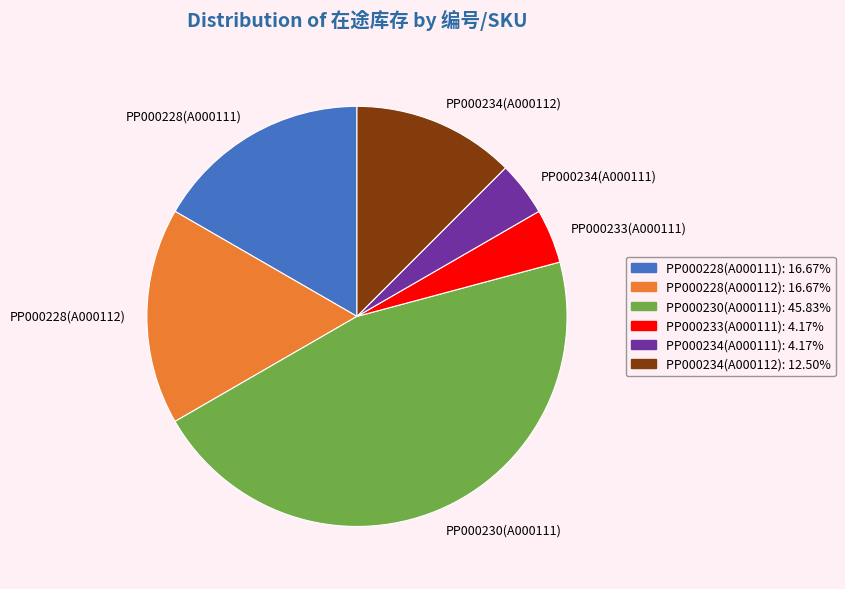

Does PP000228(A000112) represent more than half of the total?

No